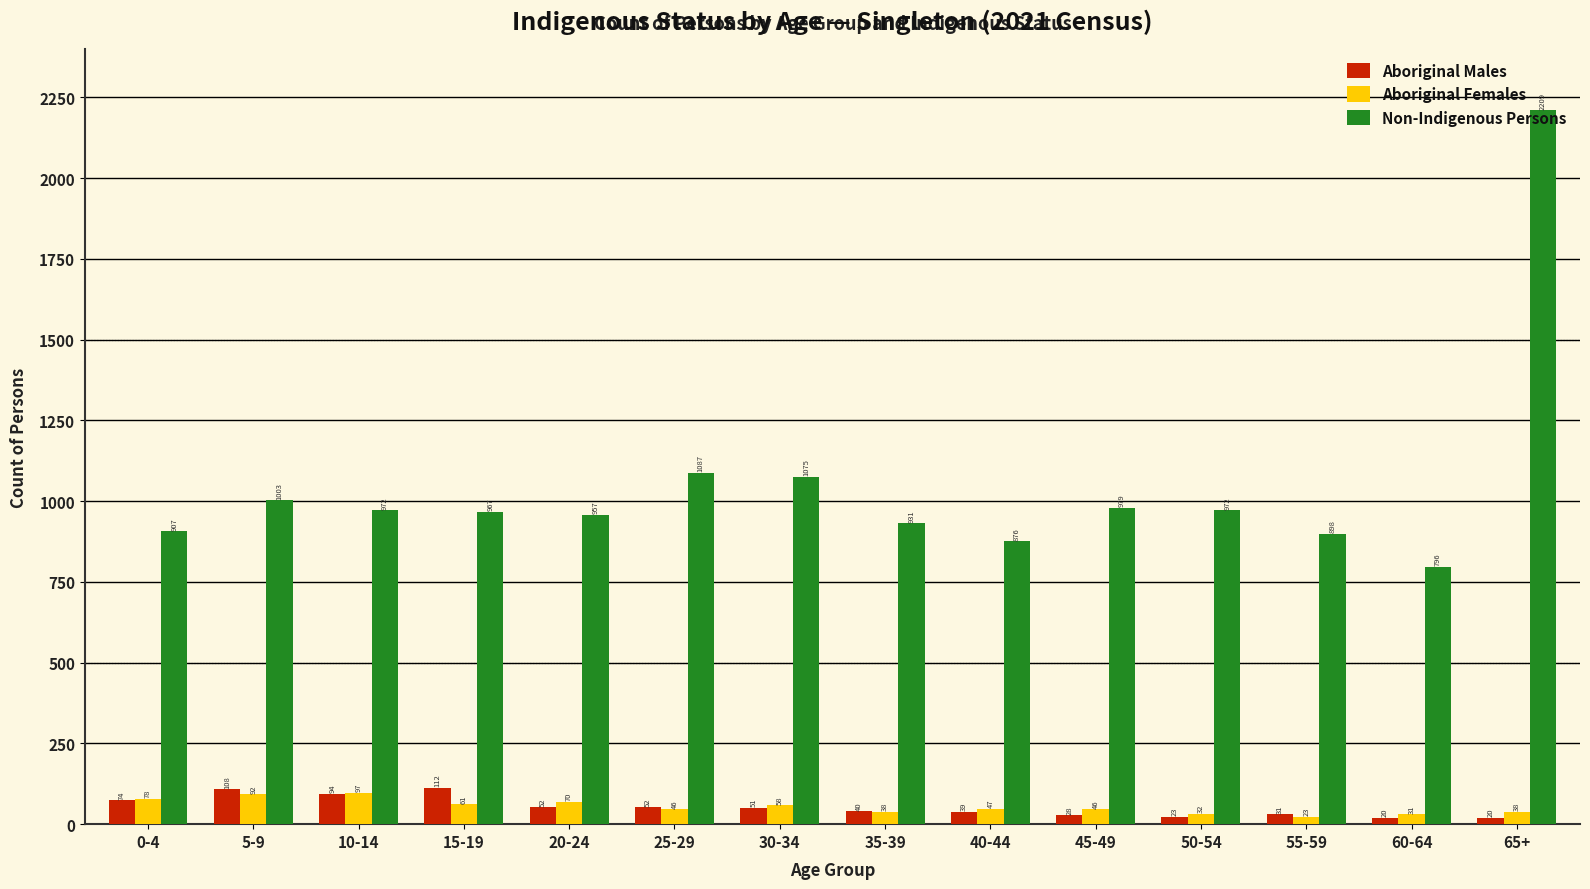

Reading right to left, what are all the values shown in this chart?

Aboriginal Males: 65+=20	60-64=20	55-59=31	50-54=23	45-49=28	40-44=39	35-39=40	30-34=51	25-29=52	20-24=52	15-19=112	10-14=94	5-9=108	0-4=74
Aboriginal Females: 65+=38	60-64=31	55-59=23	50-54=32	45-49=46	40-44=47	35-39=38	30-34=58	25-29=46	20-24=70	15-19=61	10-14=97	5-9=92	0-4=78
Non-Indigenous Persons: 65+=2209	60-64=796	55-59=898	50-54=972	45-49=979	40-44=876	35-39=931	30-34=1075	25-29=1087	20-24=957	15-19=967	10-14=972	5-9=1003	0-4=907